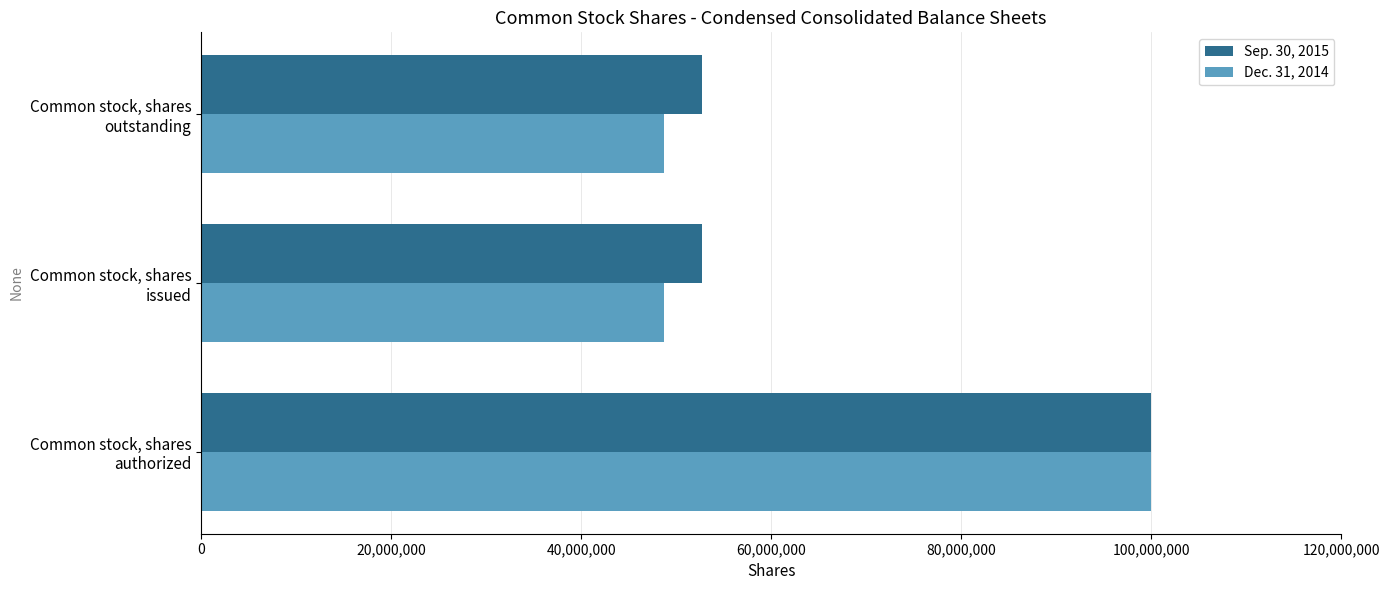

What is the difference between the maximum and minimum values in the Dec. 31, 2014 series?

51233194